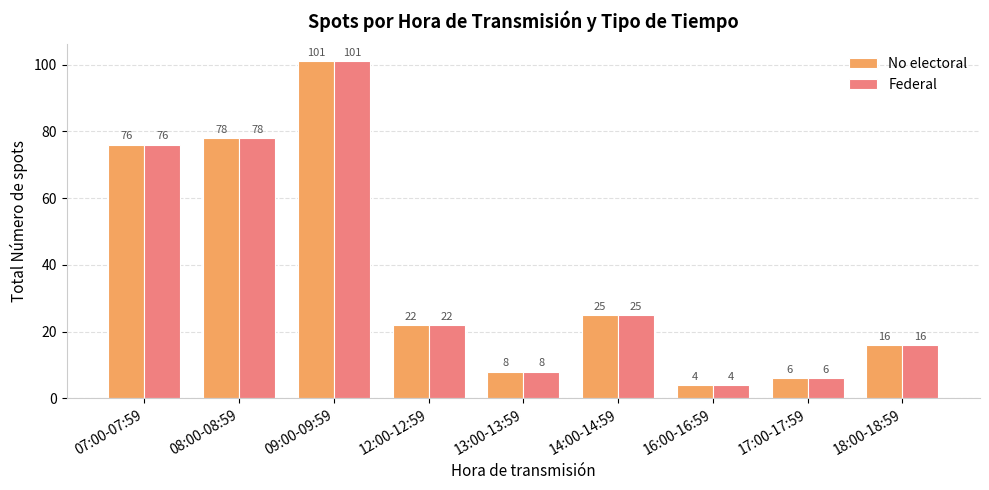

Where does the No electoral series first go above 22?

07:00-07:59